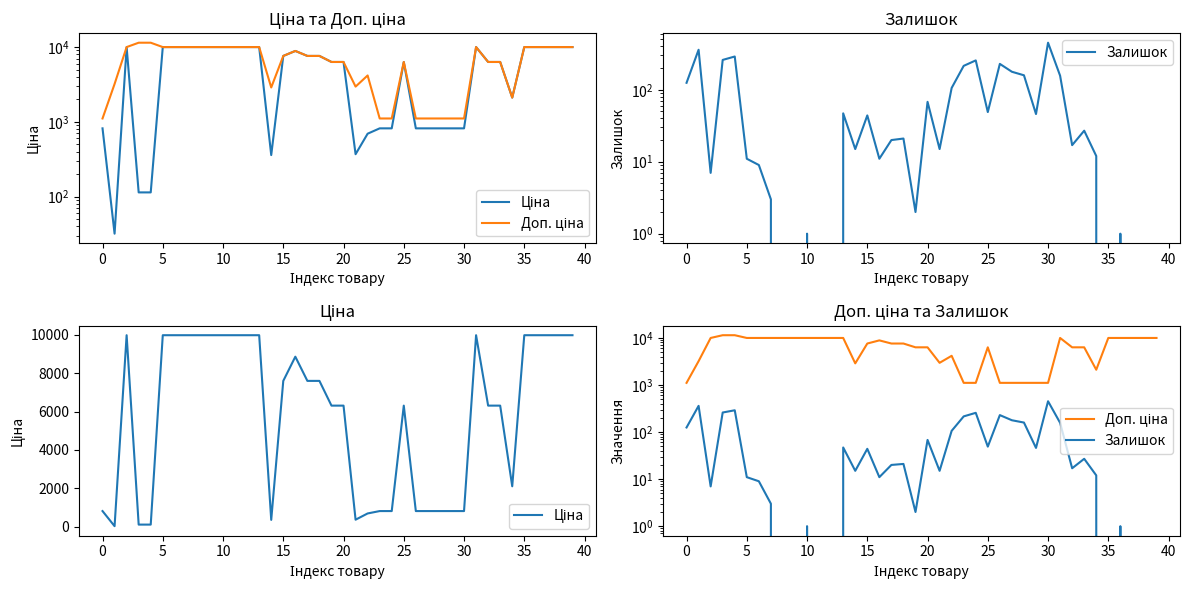

What is the difference between the maximum and second lowest values in the Ціна series?

9860.9